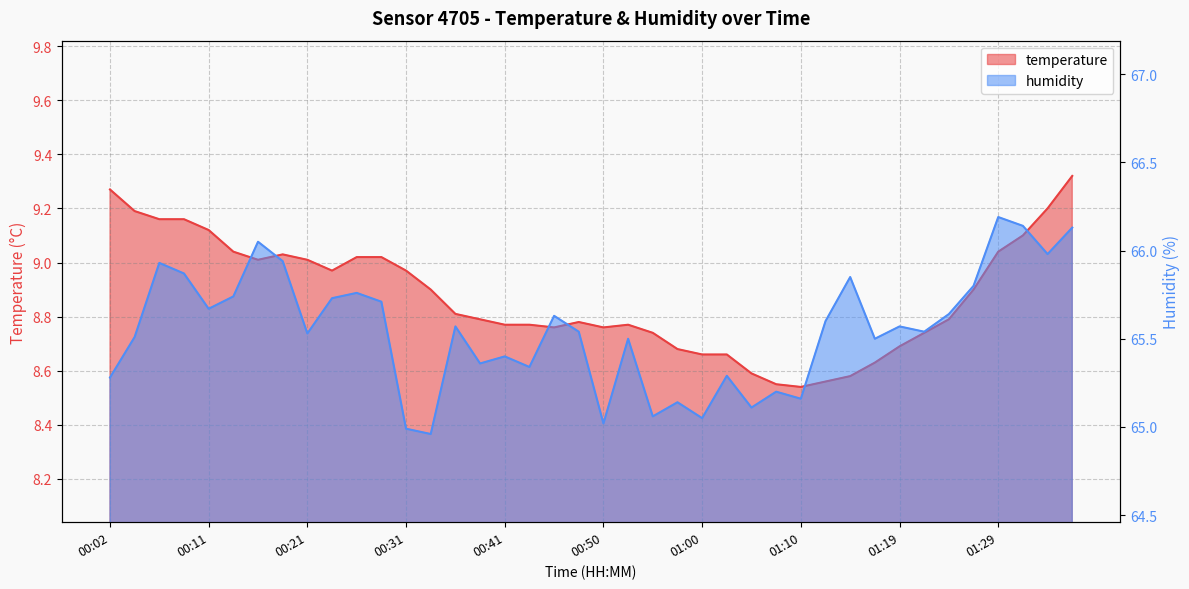

True or false: humidity has more than 1 interior local peaks.

True